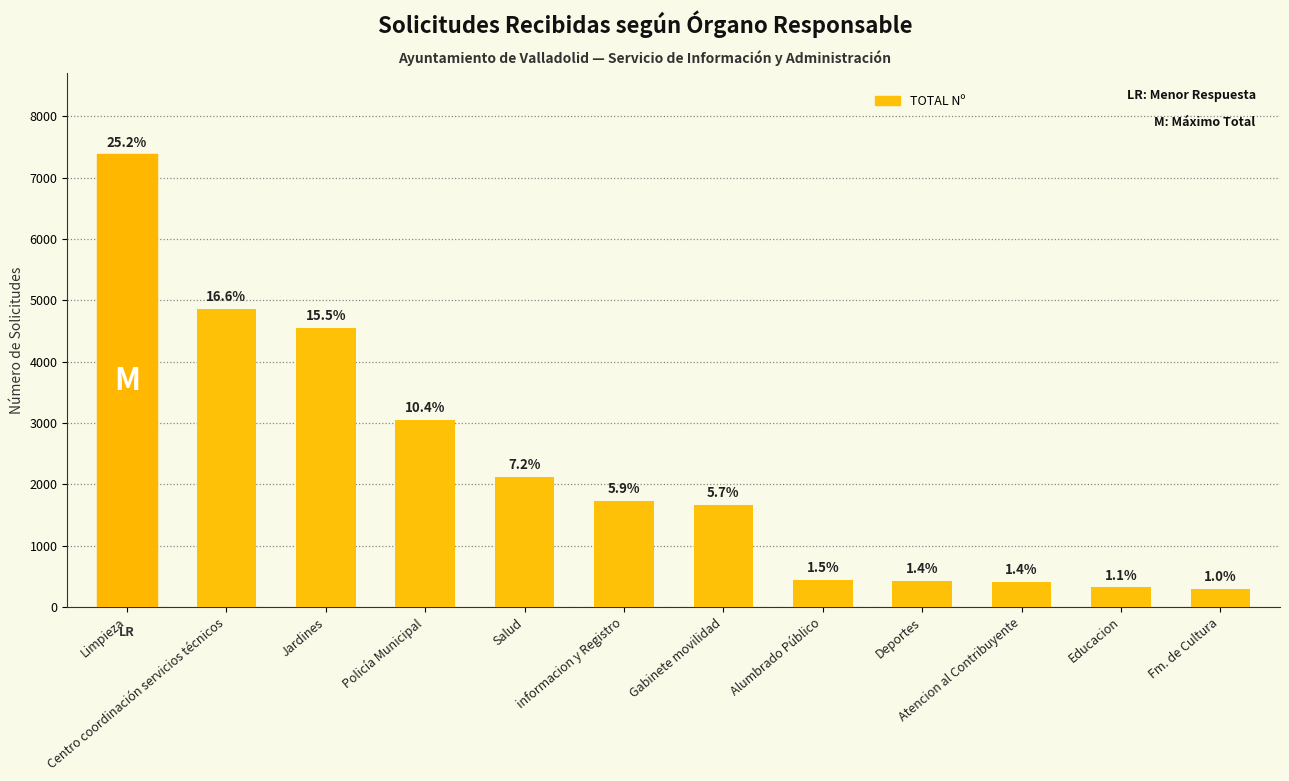

True or false: the data shows 444 at Alumbrado Público.

True